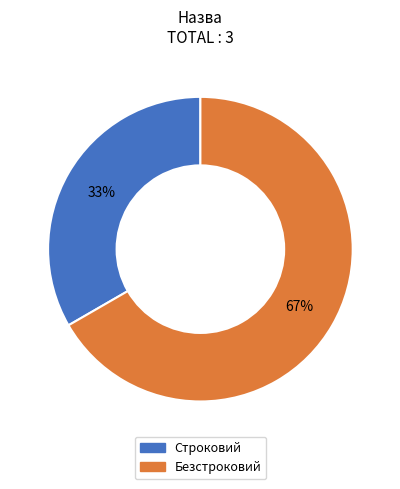

How many slices are in this pie chart?

2